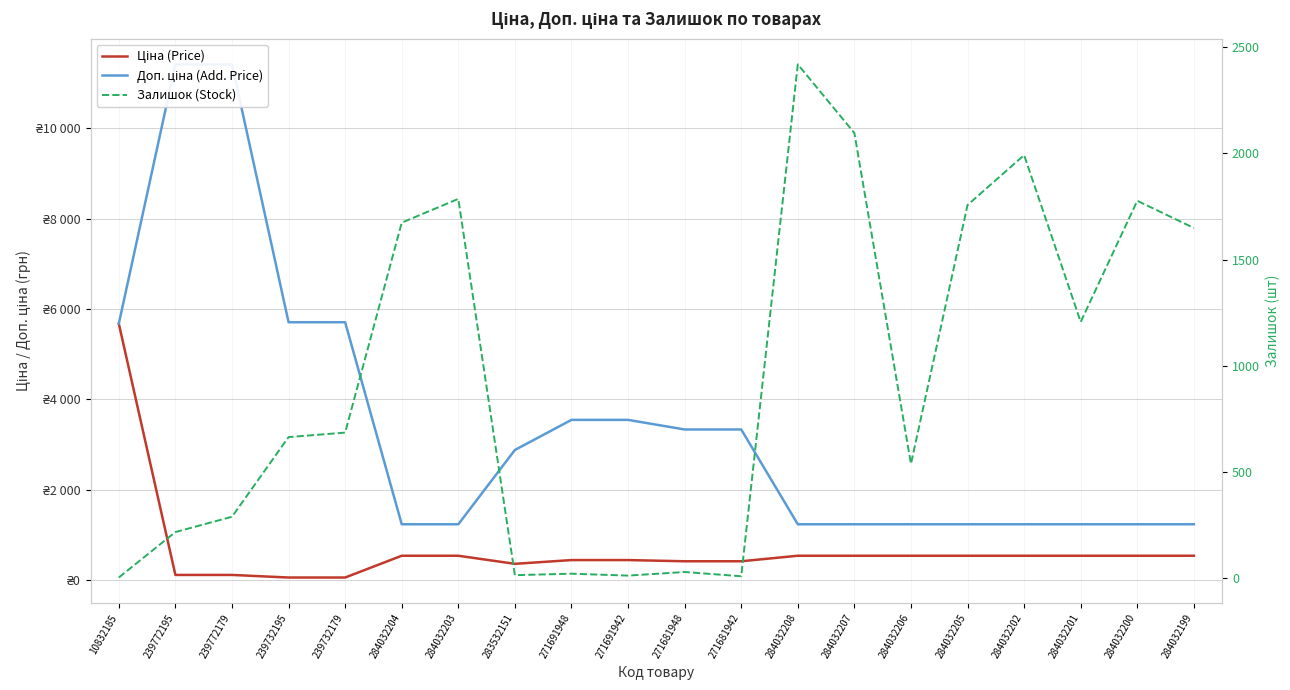

What are all the series names shown in the legend?

Ціна (Price), Доп. ціна (Add. Price), Залишок (Stock)